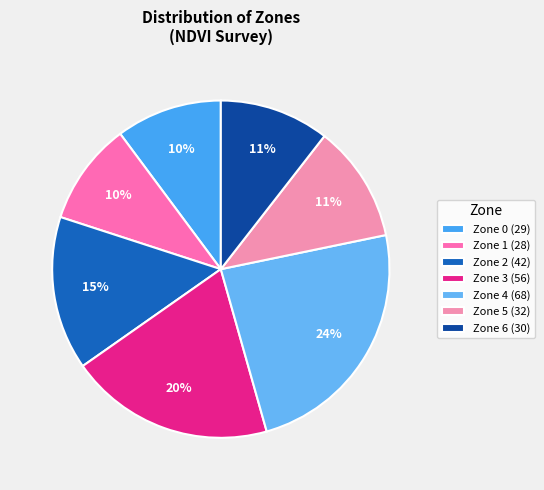

Which has a higher value, Zone 2 or Zone 3?

Zone 3